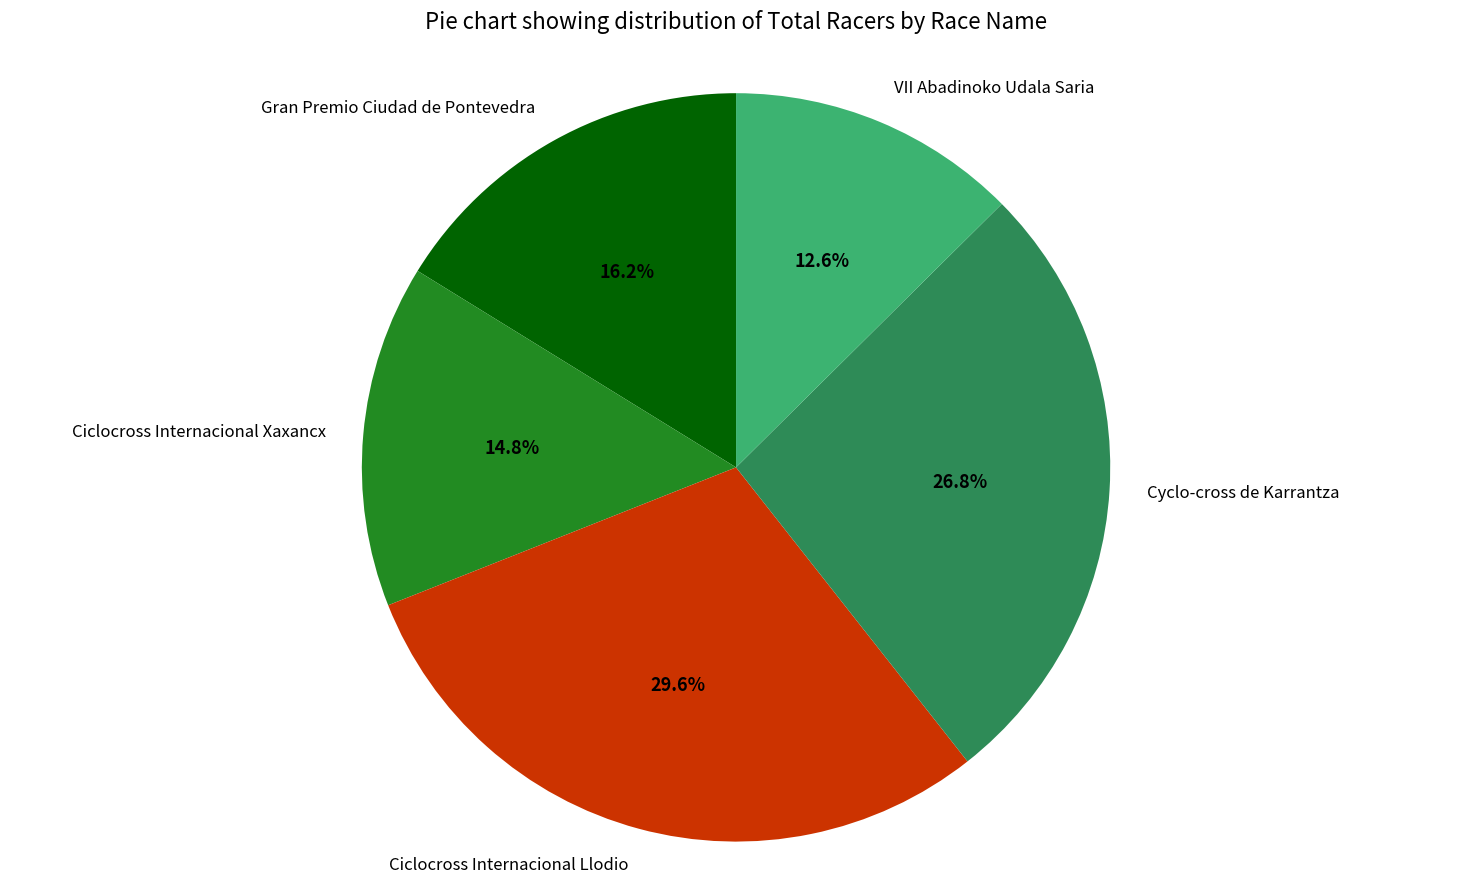

Which category has the smallest portion of the pie?

VII Abadinoko Udala Saria